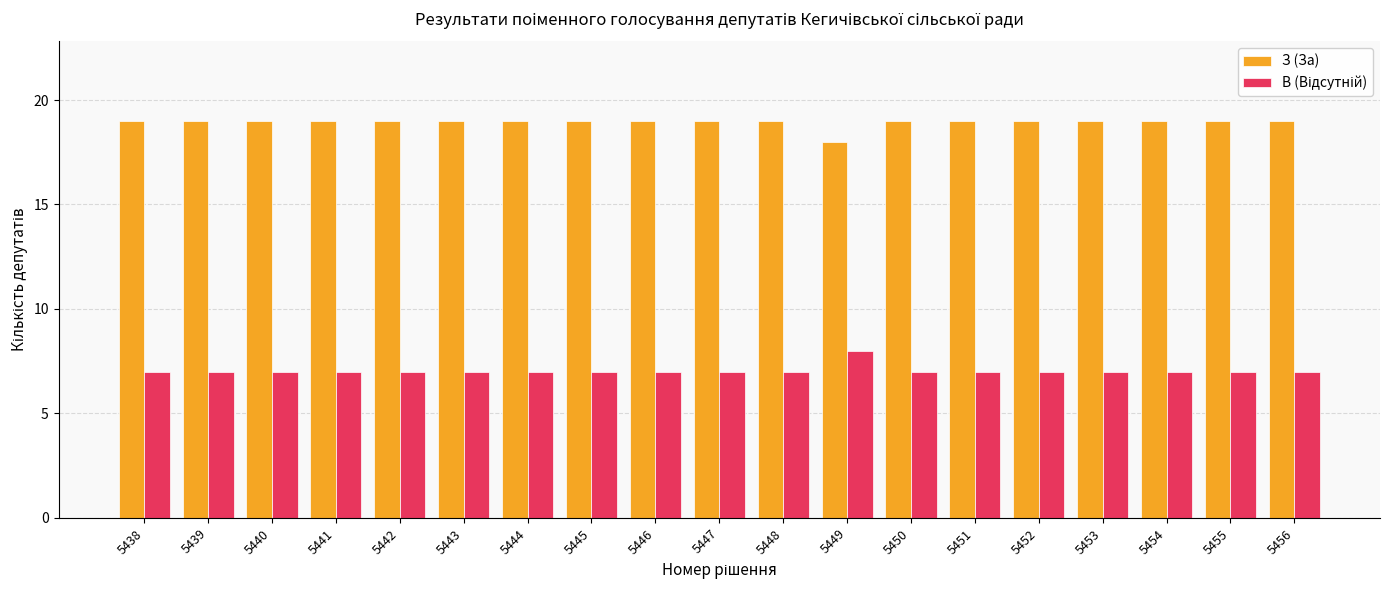

Is it true that З (За) equals 19 at 5438?

True